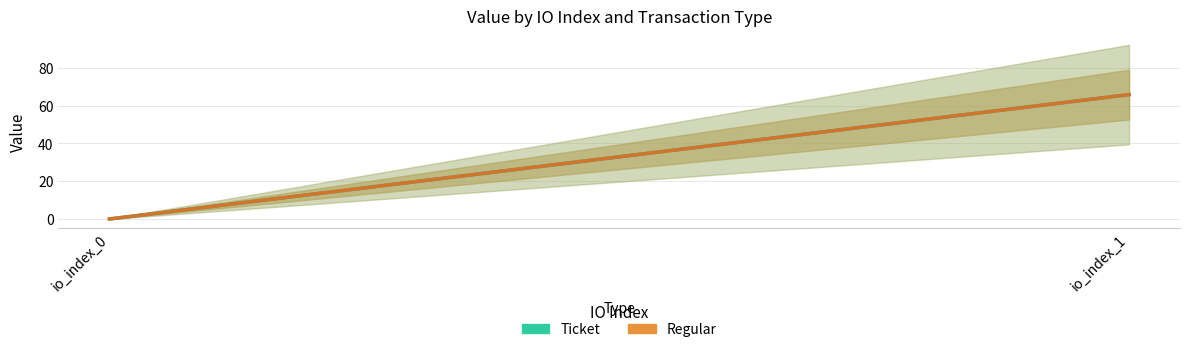

Which series has the largest range (max minus min)?

Ticket